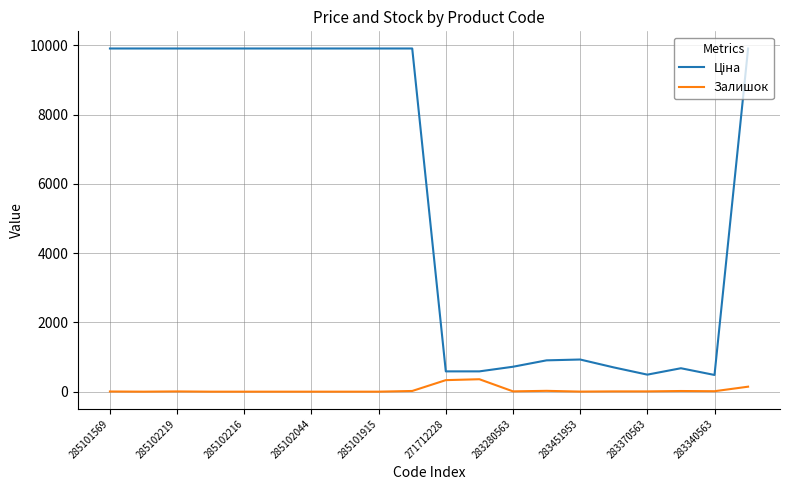

What is the greatest value displayed?

9908.5